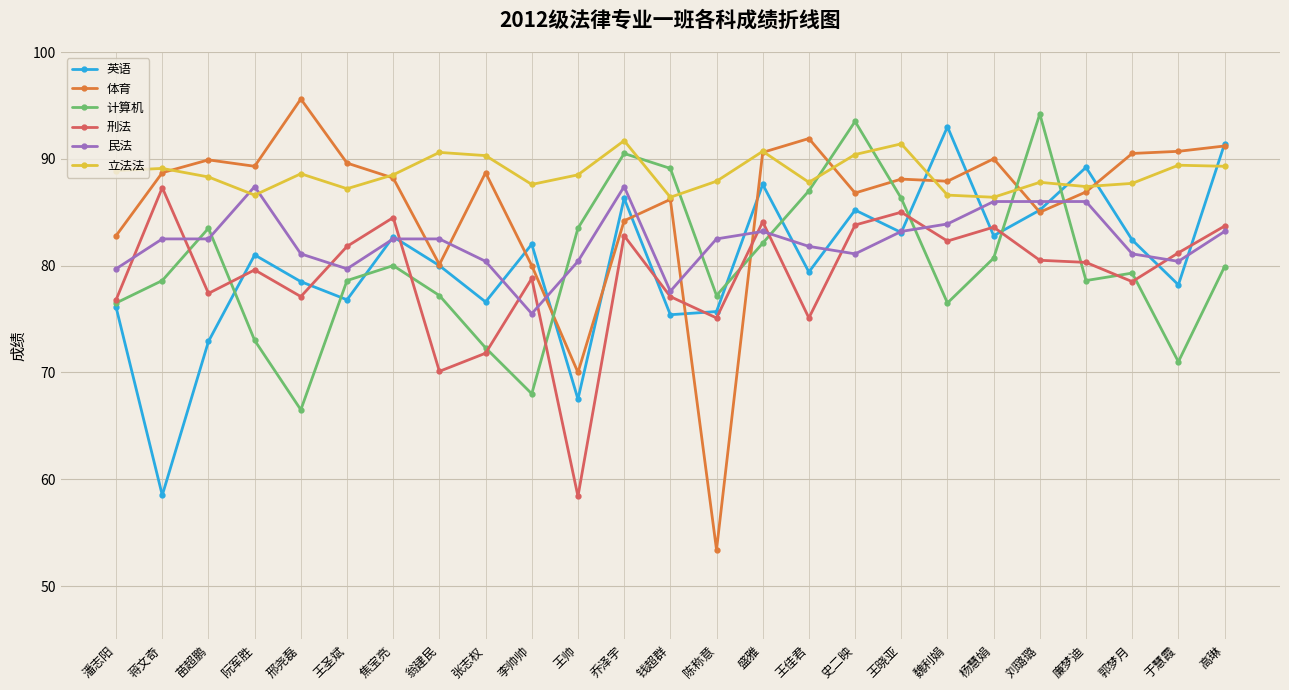

Which series changed the most between 张志权 and 高琳?

英语